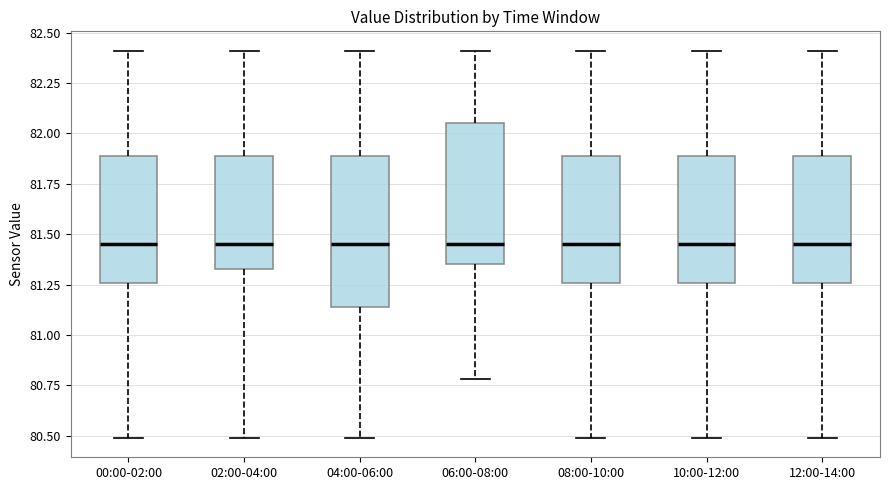

Where does the median line of the box for 04:00-06:00 sit on the y-axis? The values are not printed on the chart, so give them approximately, as read against the axis.

81.45